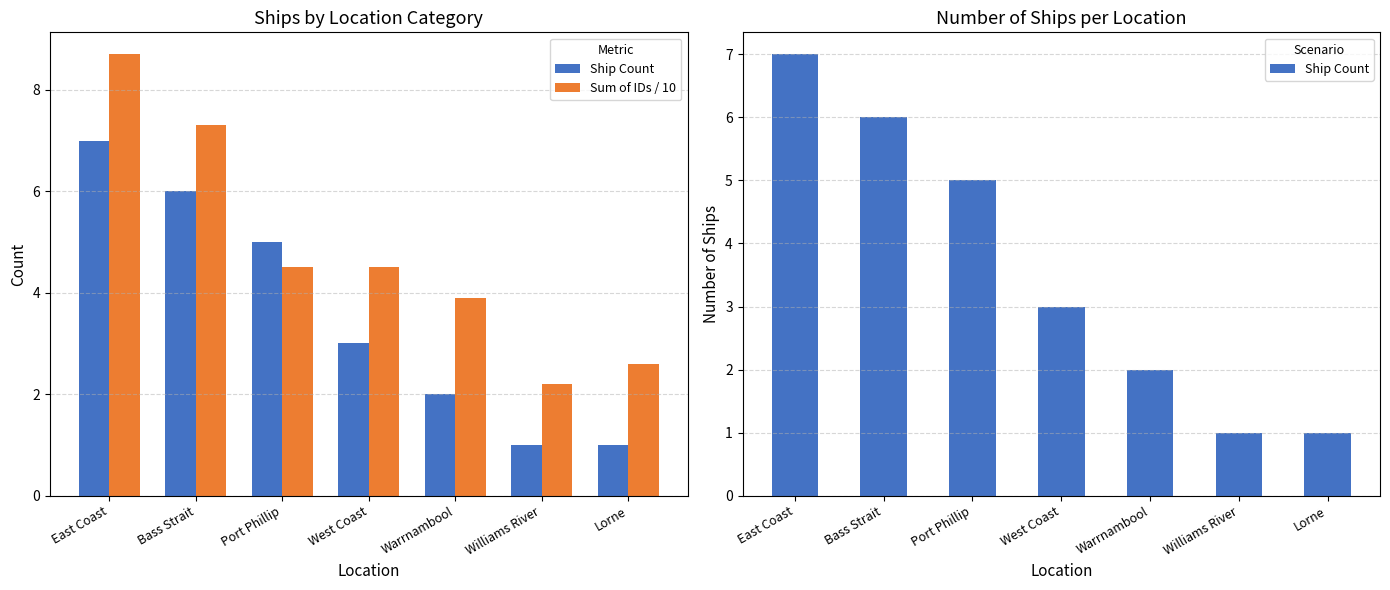

Rank the categories by Ship Count value from lowest to highest.

Williams River, Lorne, Warrnambool, West Coast, Port Phillip, Bass Strait, East Coast